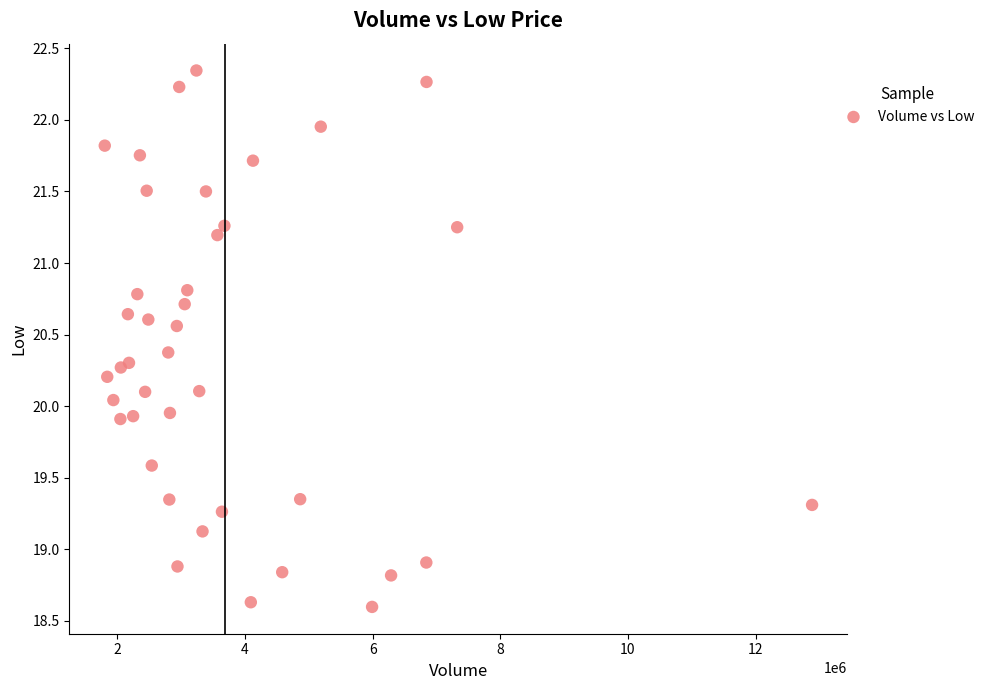

What is the range of X values (max minus min)?

11082000.0